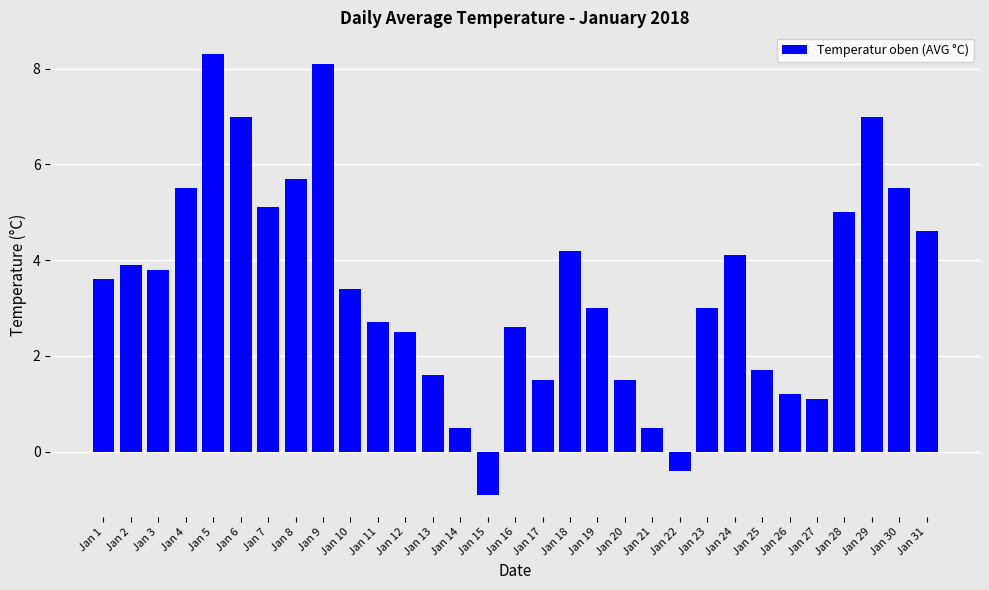

Read the value at Jan 28.

5.0